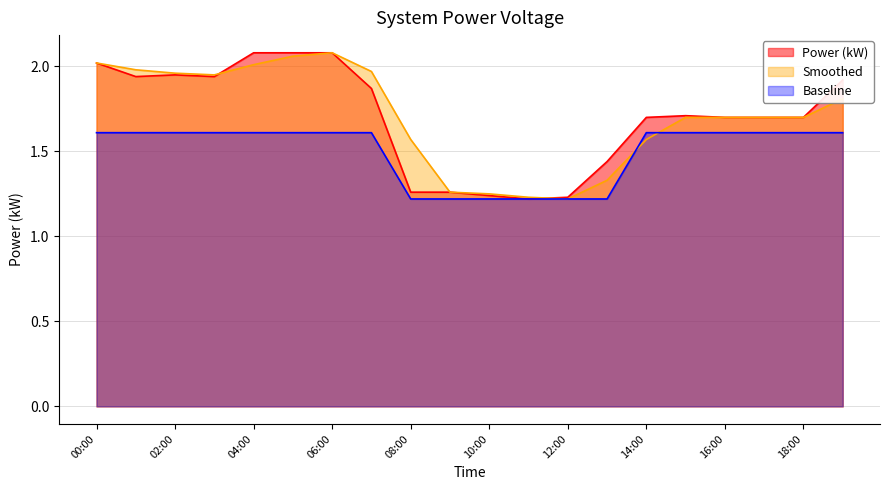

The Power (kW) series shows 1.9 at 03:00. True or false?

True